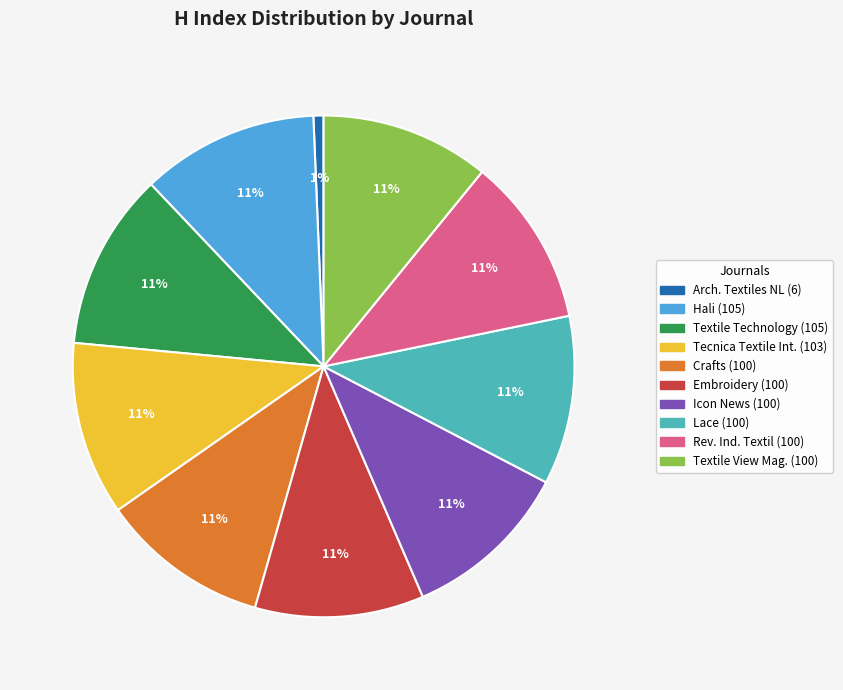

Is there any slice that represents more than half of the pie?

No